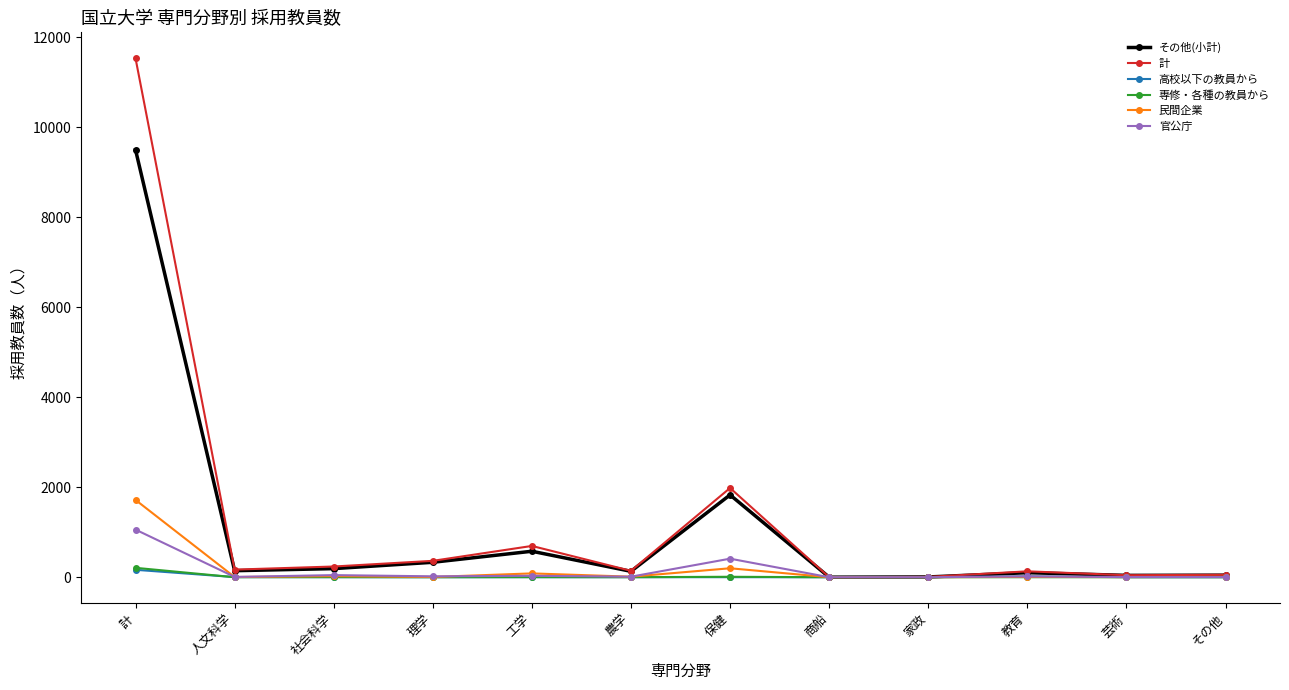

In 計, how many points are higher than both neighbors (excluding endpoints)?

3